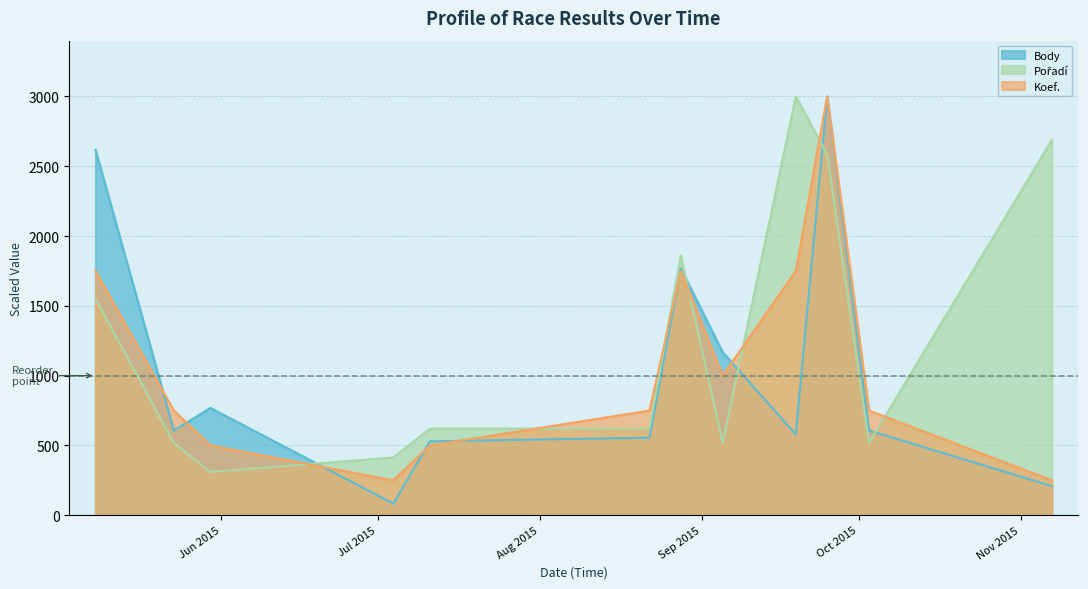

What is the value of the Body point at the 7th from the left?

1767.5